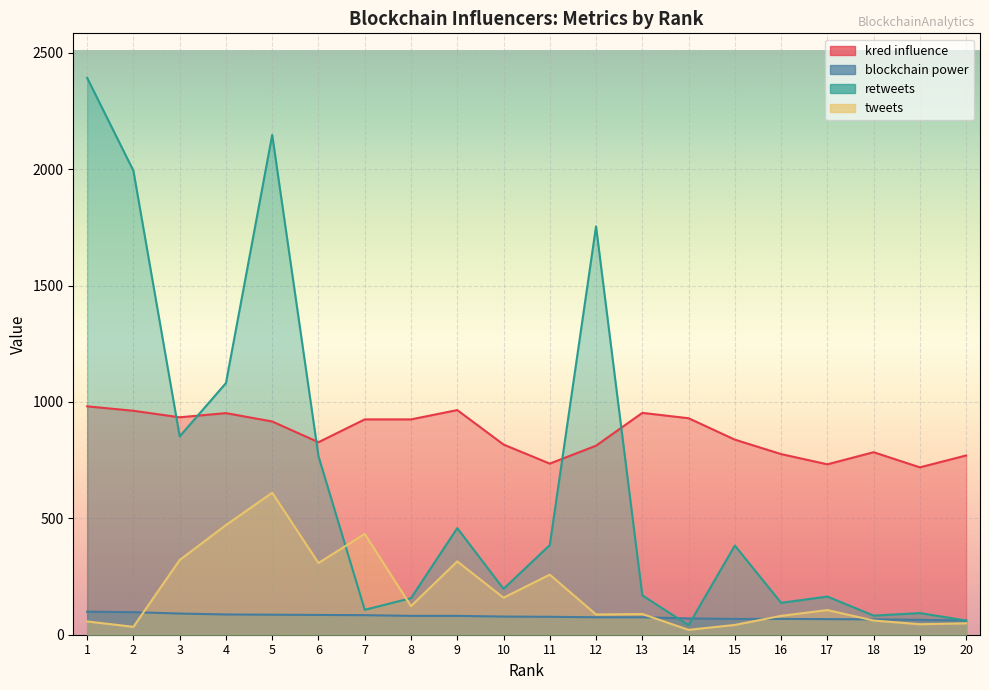

At how many categories does at least one series exceed 1603?

4